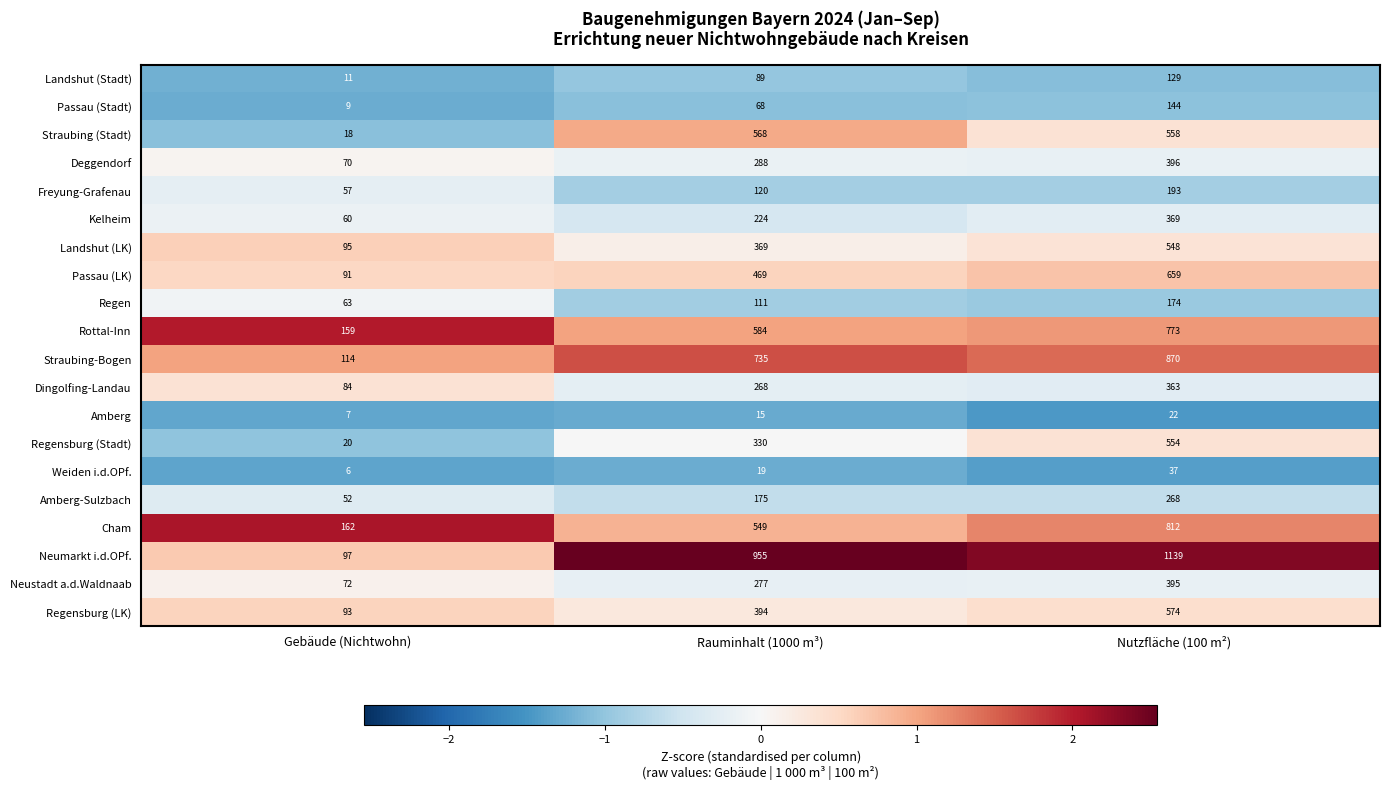

What is the difference between the second highest and minimum values in the Straubing-Bogen series?

621